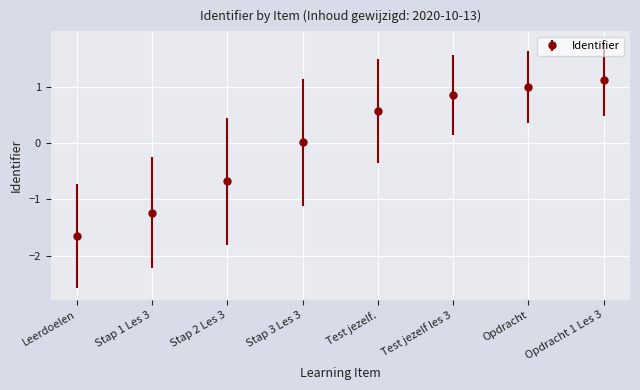

What is the difference between the values at Test jezelf les 3 and Stap 1 Les 3?

2.1